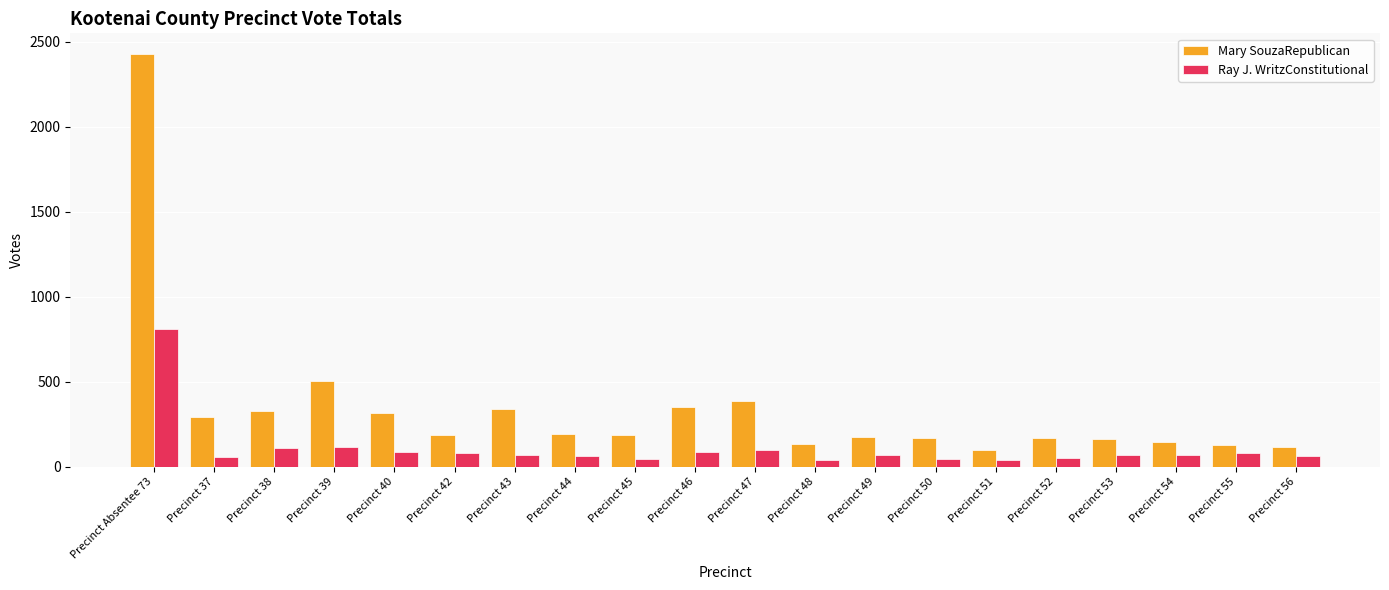

What position from the left is Precinct 46?

10